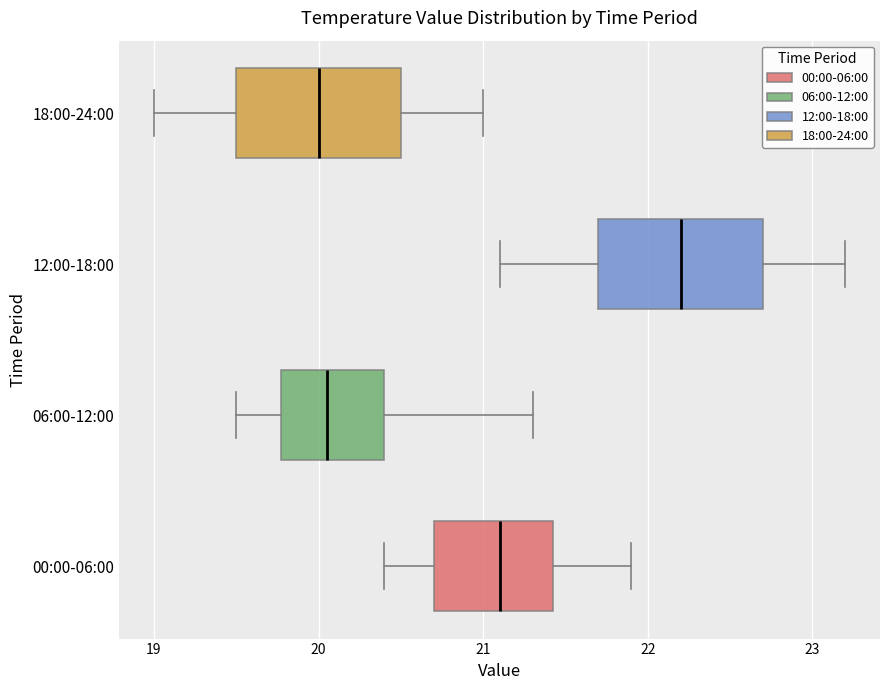

Reading bottom to top, read every box against the x-axis: the position of its median line, the range the box covers, and the ends of its whiskers. The values are not printed on the chart, so give them approximately, as read against the axis.

00:00-06:00: median 21.1, box 20.7 to 21.4, whiskers 20.4 to 21.9
06:00-12:00: median 20.1, box 19.8 to 20.4, whiskers 19.5 to 21.3
12:00-18:00: median 22.2, box 21.7 to 22.7, whiskers 21.1 to 23.2
18:00-24:00: median 20.0, box 19.5 to 20.5, whiskers 19.0 to 21.0